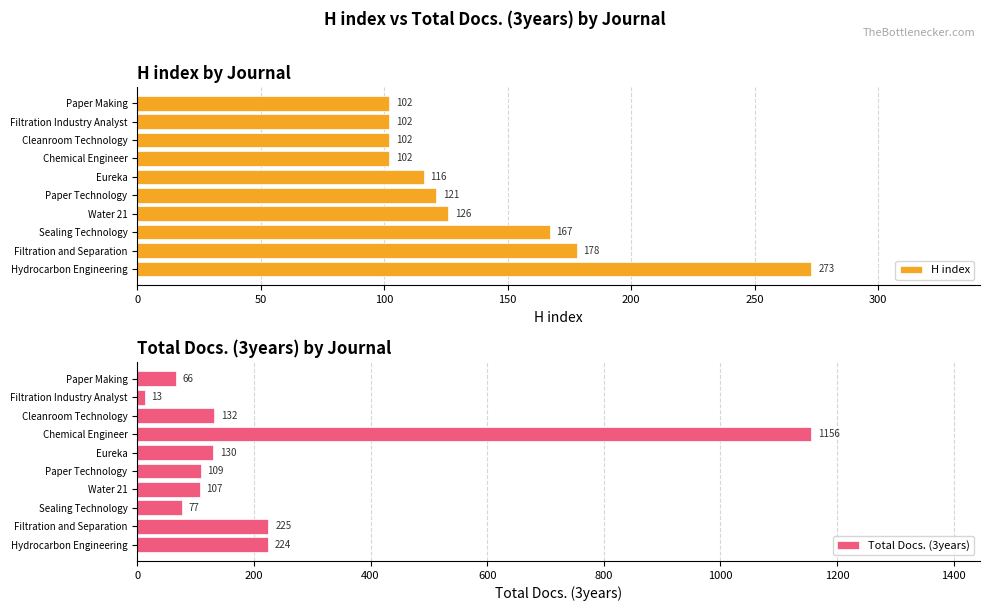

What is the difference between the second highest and second lowest values in the H index series?

76